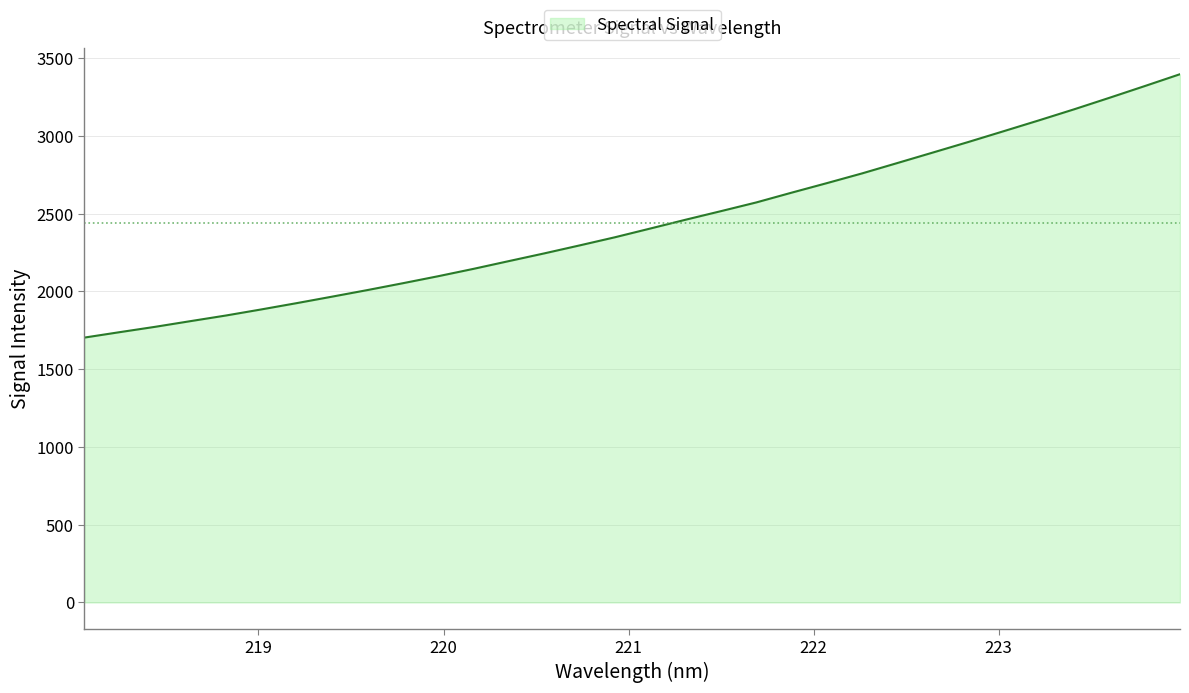

What is the smallest value displayed?

1703.7